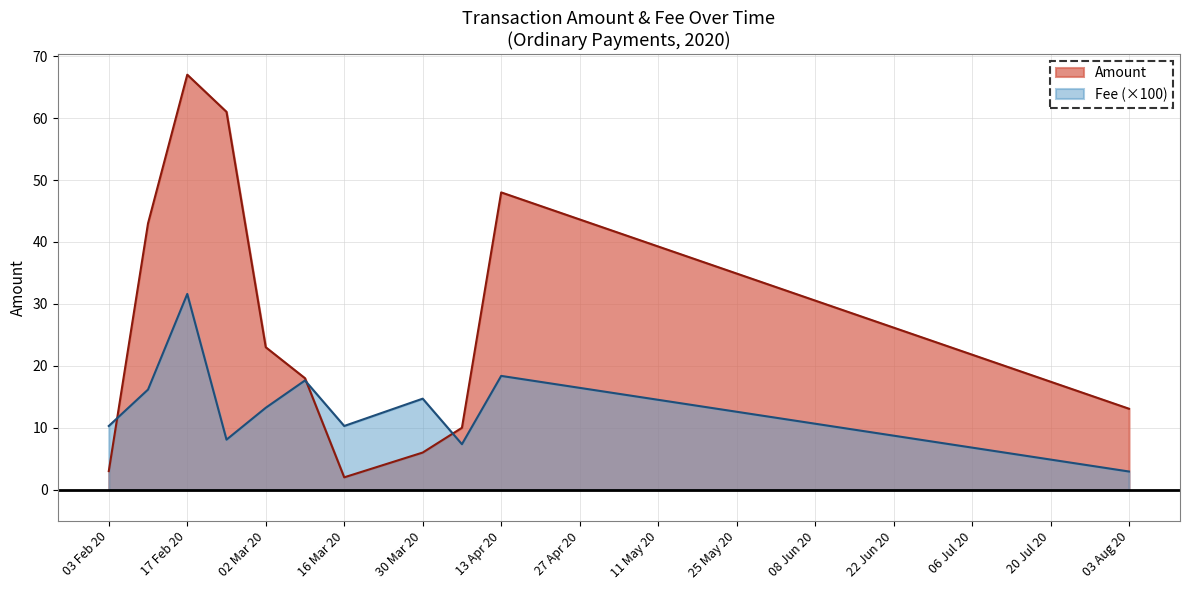

What are all the series names shown in the legend?

Amount, Fee (×100)